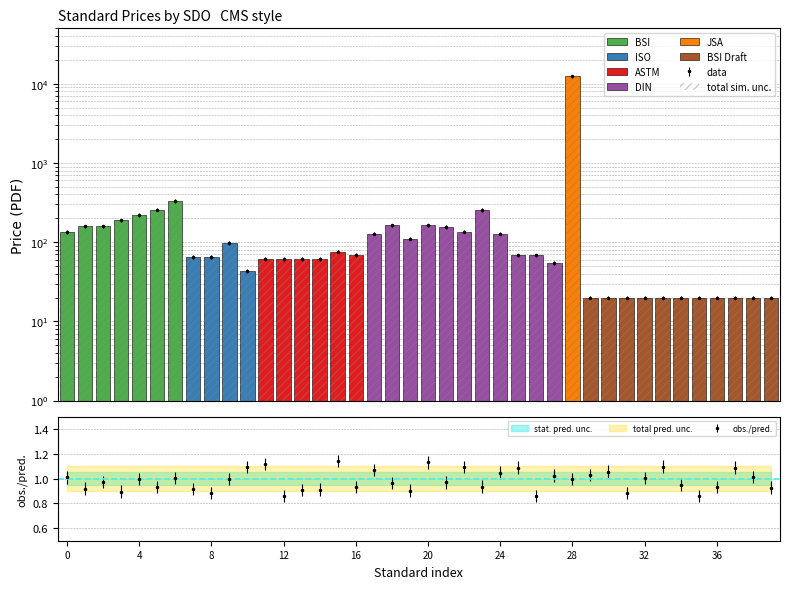

The value at DIN-8 is 79.8. True or false?

False